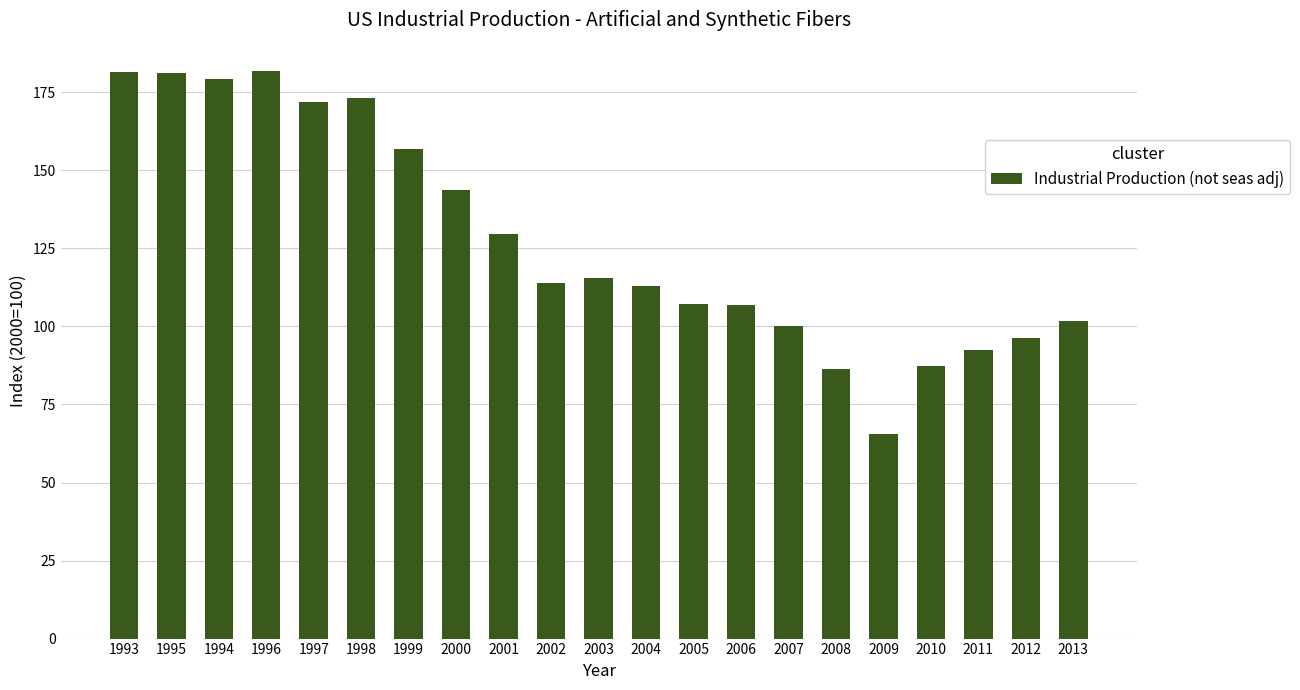

What is the difference between the values at 1994 and 1997?

7.4